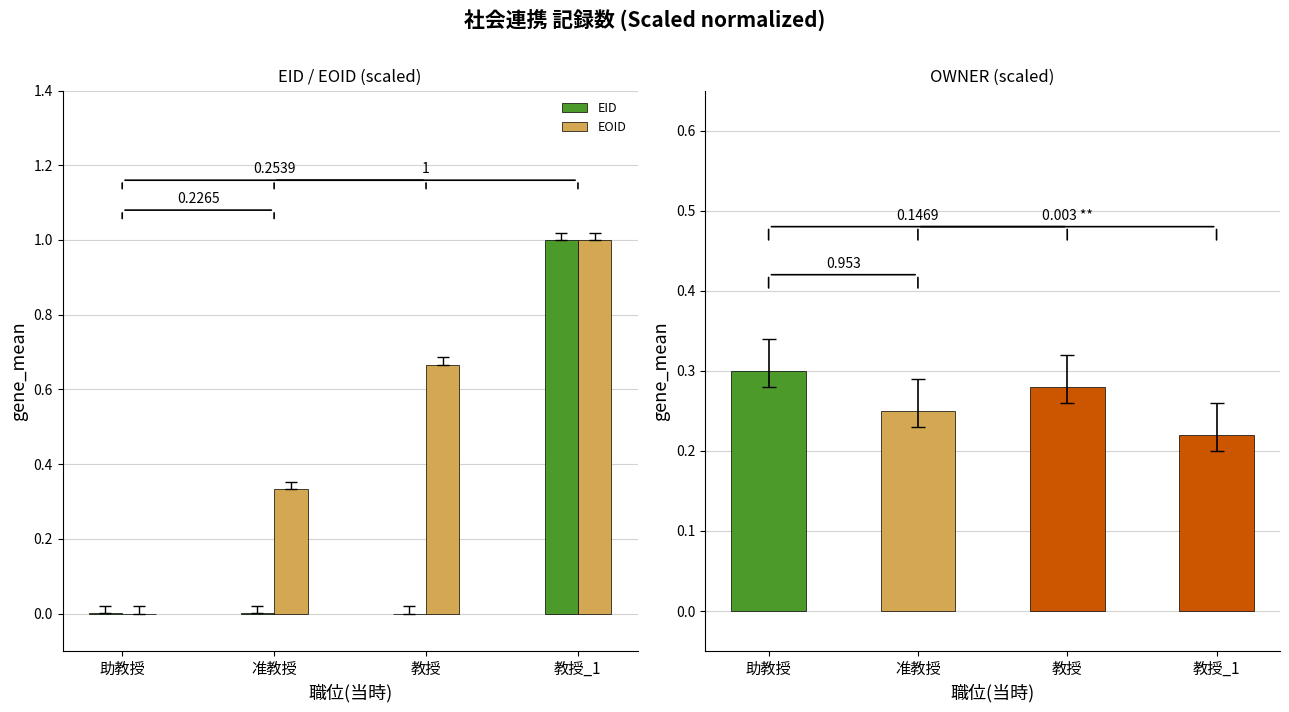

Which label corresponds to the smallest value in the chart?

教授